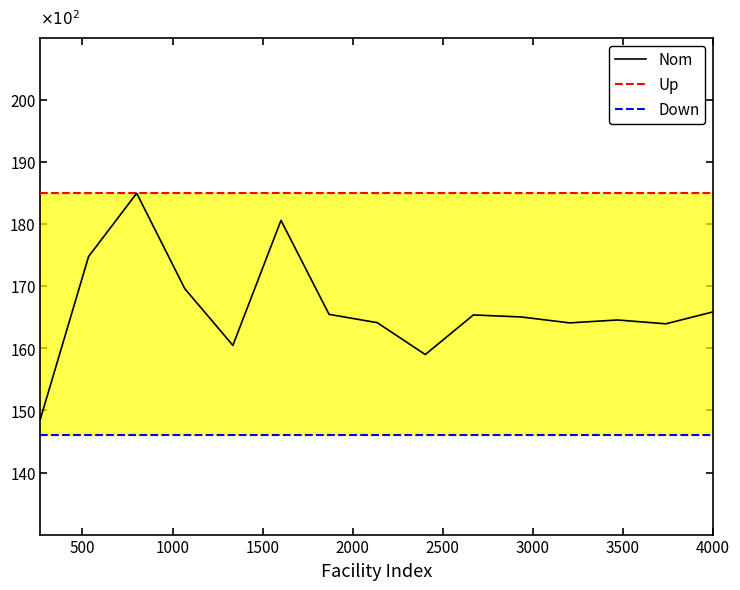

What is the maximum value shown in the chart?

185.0